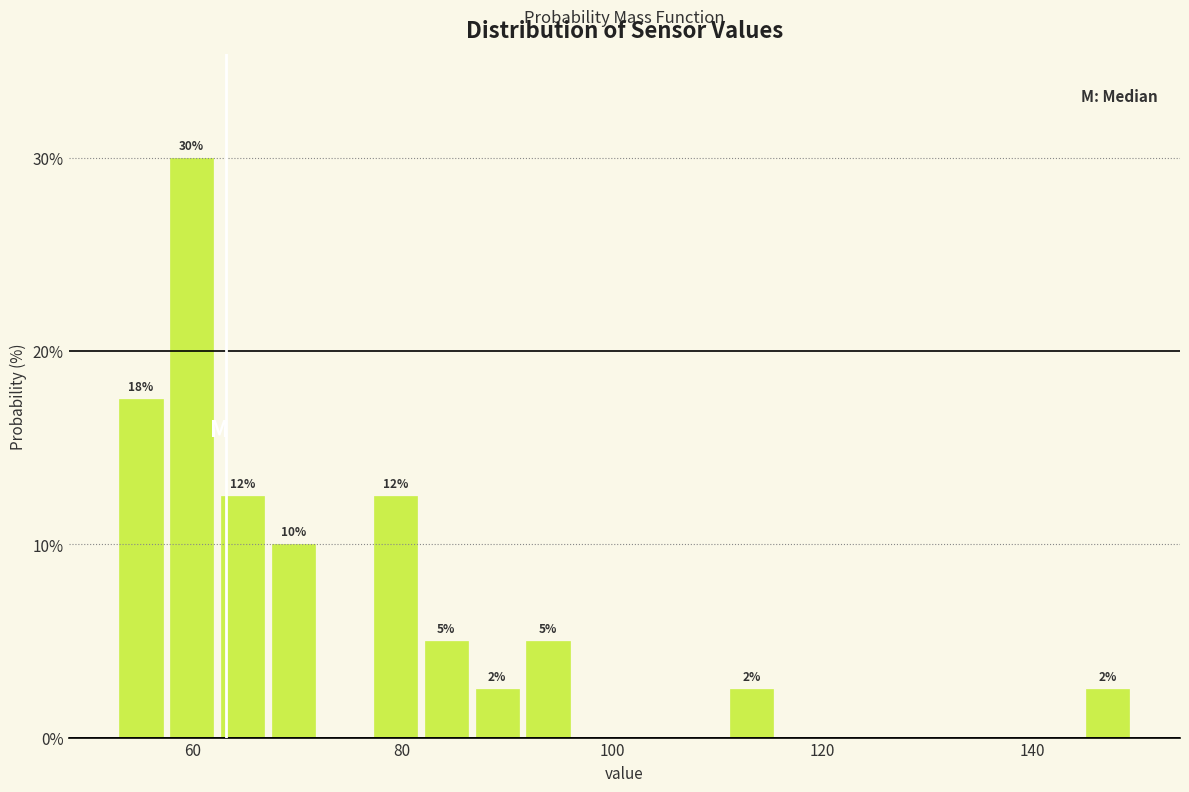

Read against the x-axis, roughly where is the centre of the tallest bar?

60